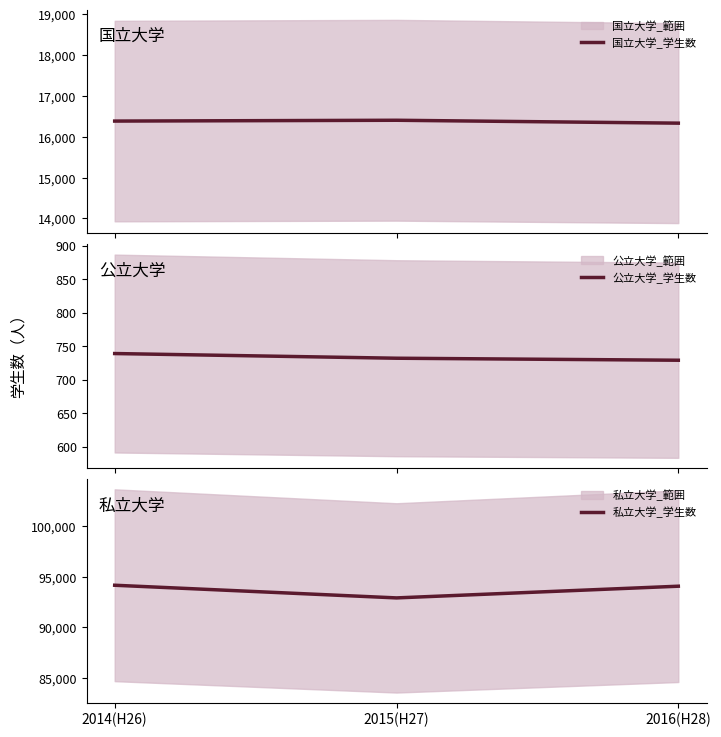

Between 2016(H28) and 2014(H26), which is larger?

2014(H26)